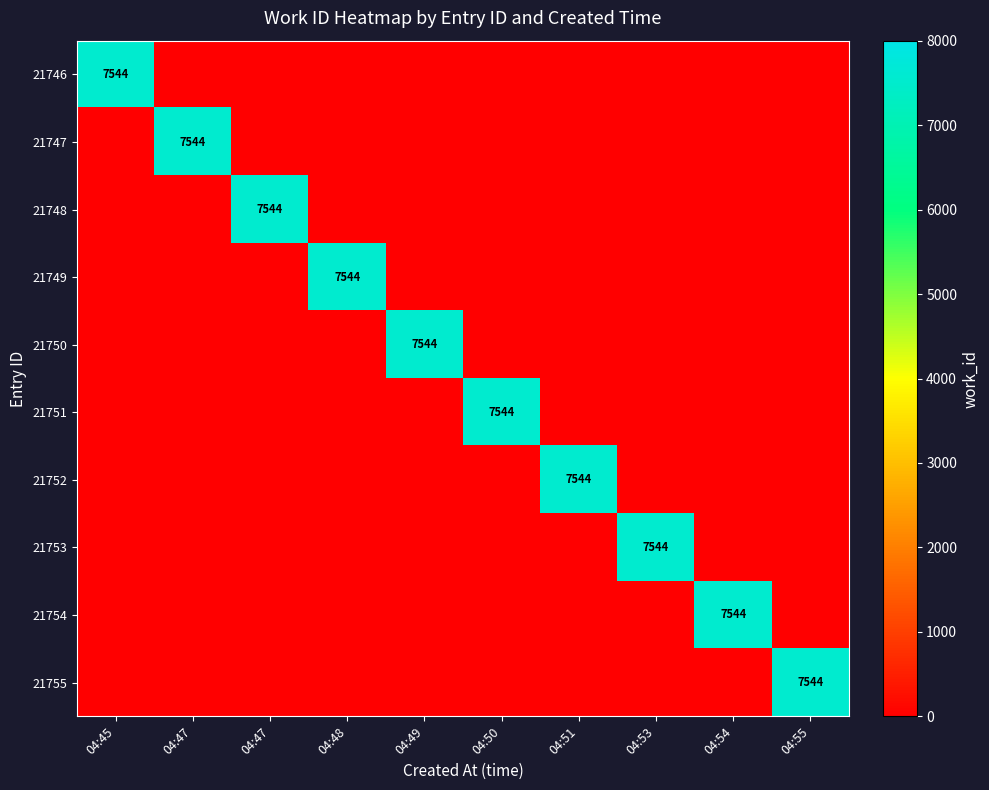

How many data points does each series have?

10